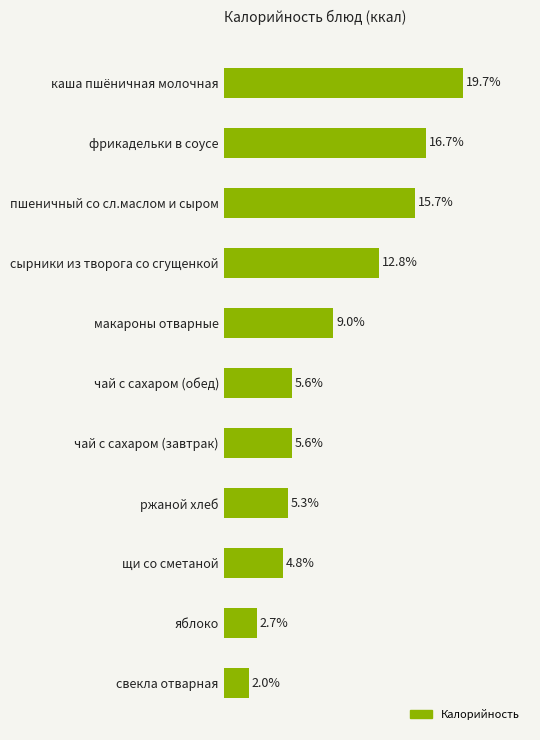

Are the bars horizontal?

Yes